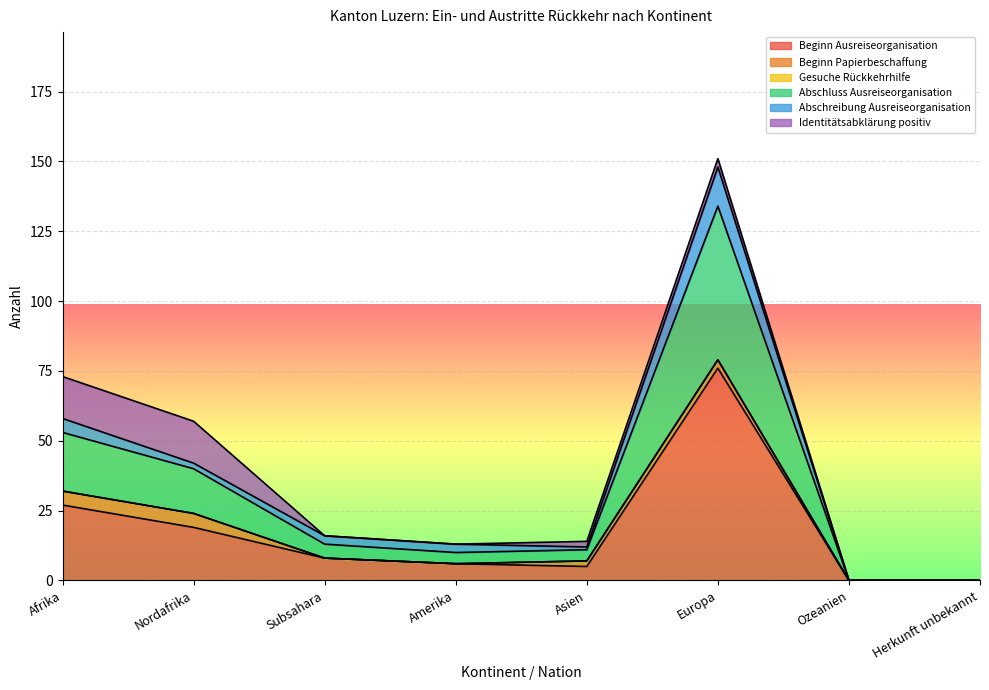

Where is Beginn Ausreiseorganisation nearest to the value 38?

Afrika